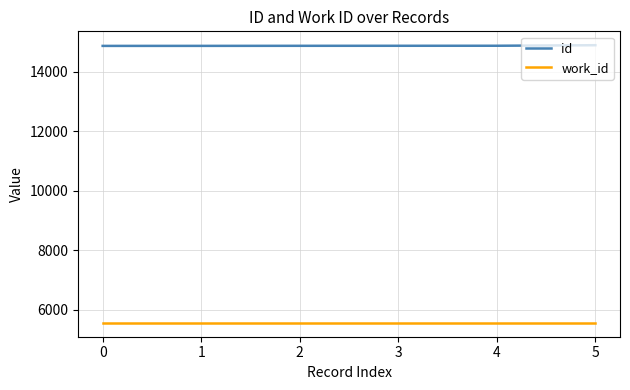

The value of work_id at 5 is 8492. True or false?

False